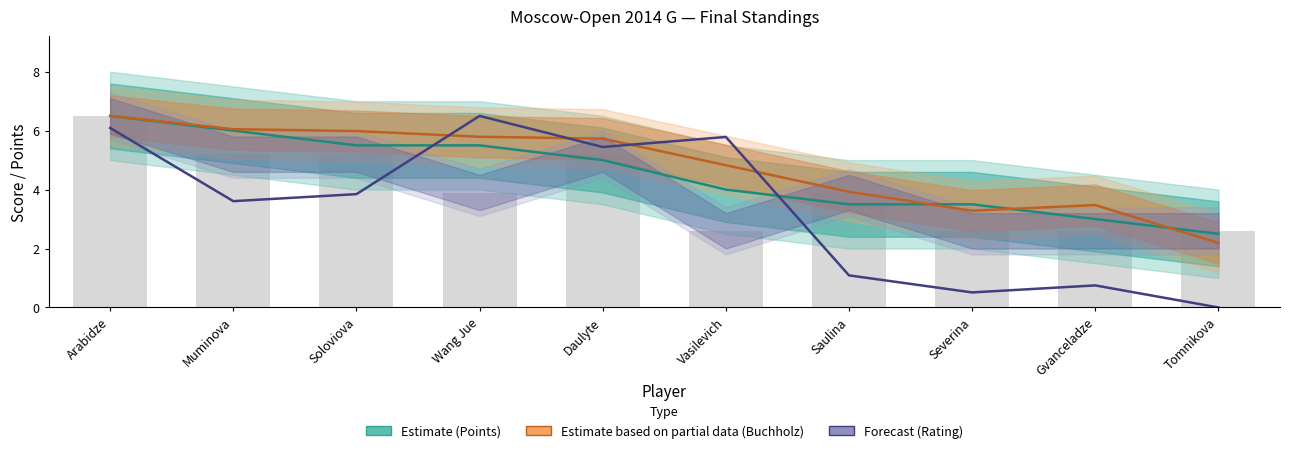

Is it true that Points equals 1.7 at Wang Jue?

False